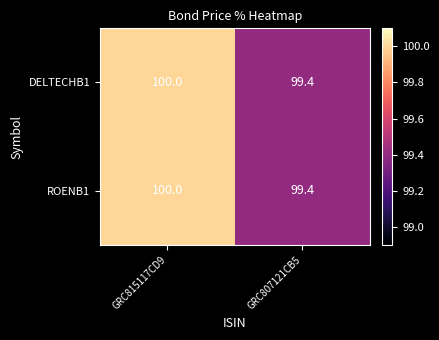

List the labels in order of DELTECHB1 value, smallest first.

GRC807121CB5, GRC815117CD9